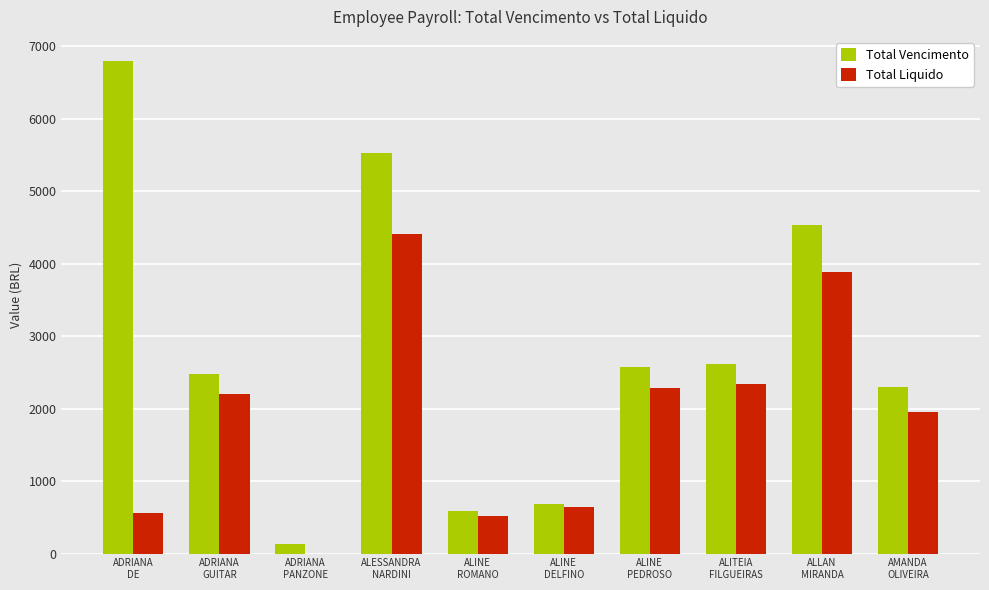

Which series changed the most between ADRIANA
GUITAR and AMANDA
OLIVEIRA?

Total Liquido